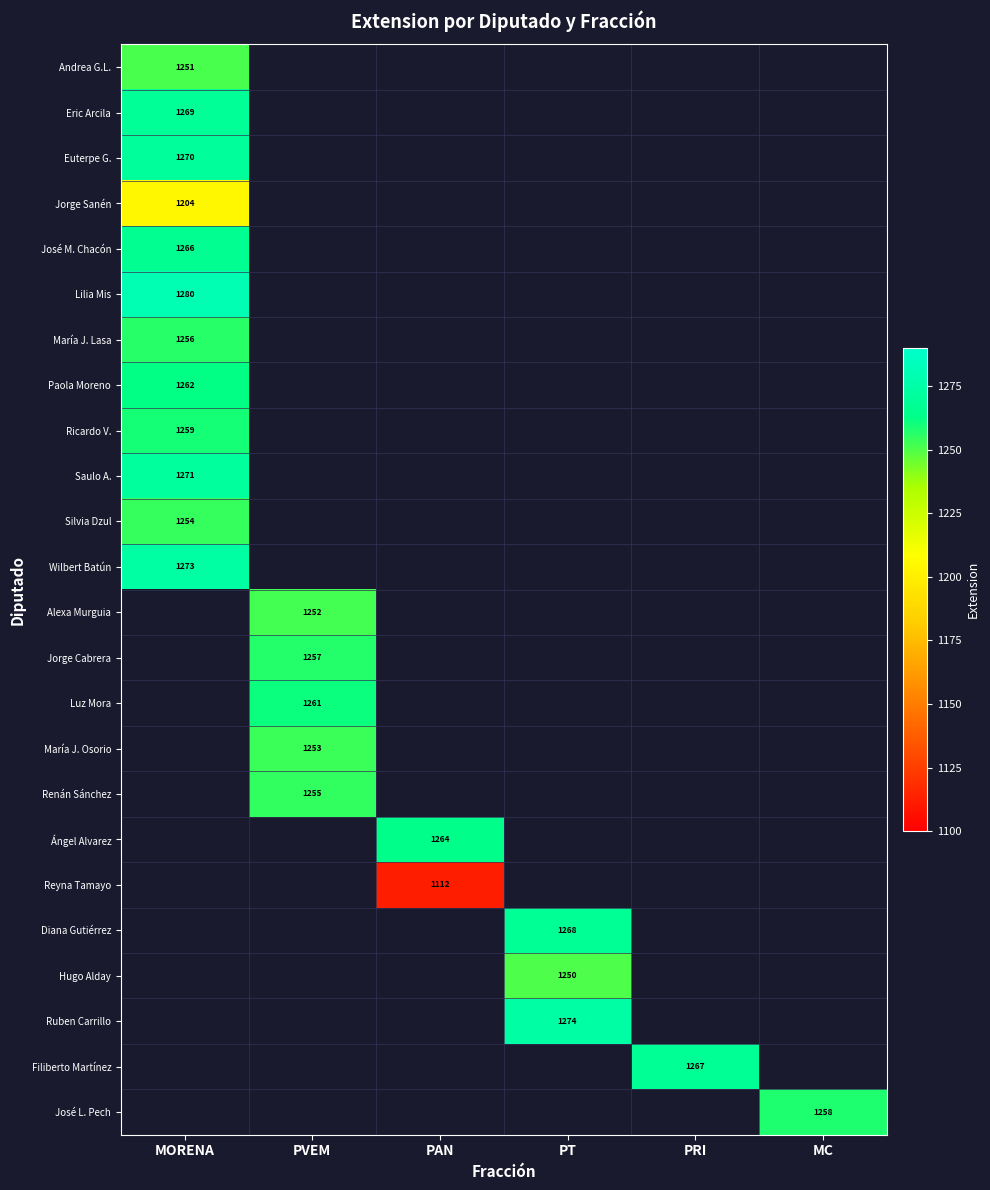

The María J. Lasa series shows 2183 at MORENA. True or false?

False